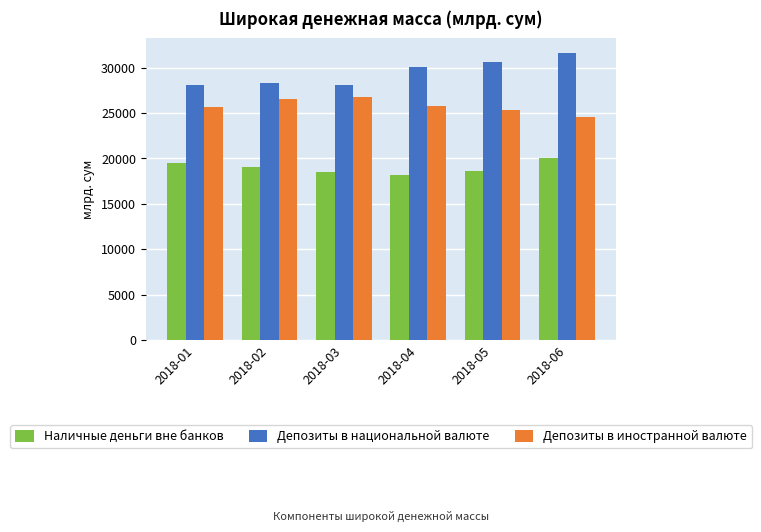

At 2018-01, list the series in order from largest to smallest.

Депозиты в национальной валюте, Депозиты в иностранной валюте, Наличные деньги вне банков